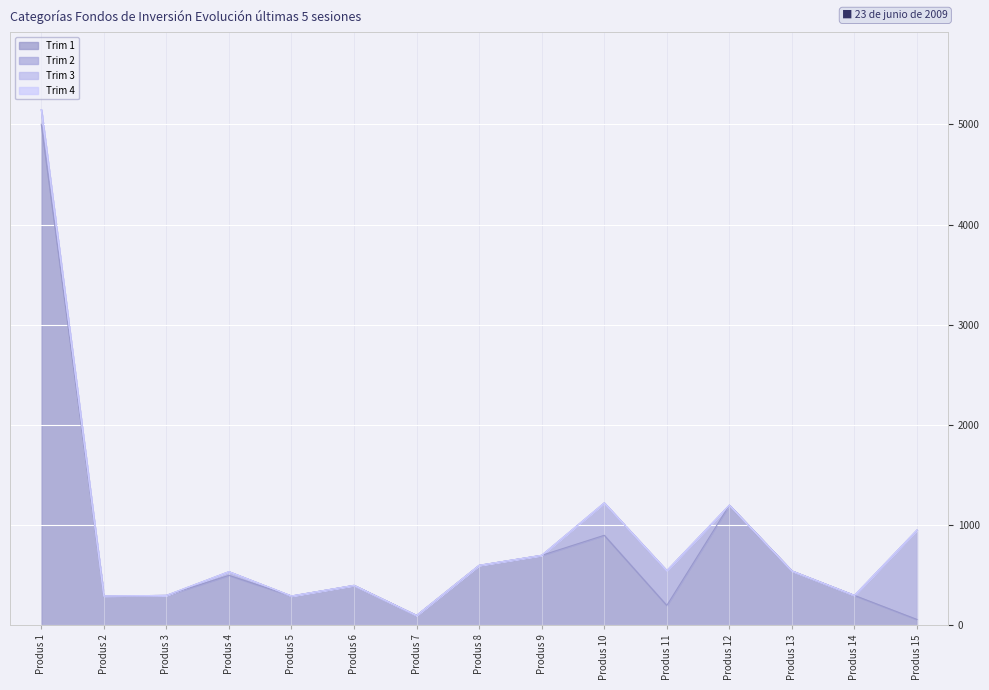

True or false: Trim 1 and Trim 3 cross at least once.

False